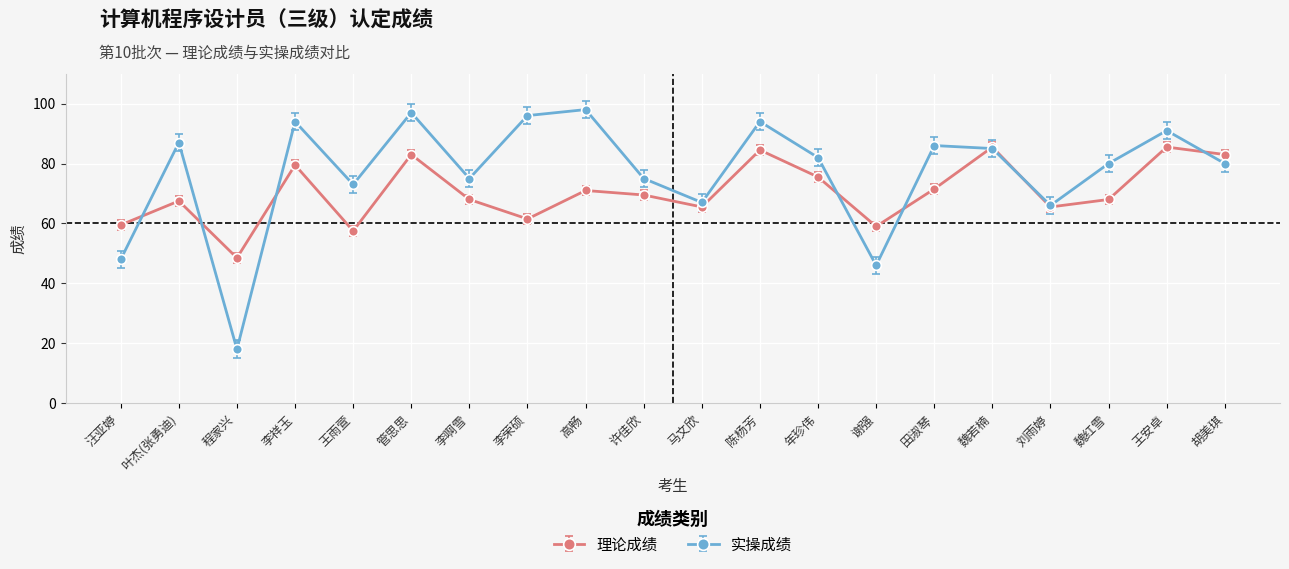

Read the 理论成绩 value at 马文欣.

65.5